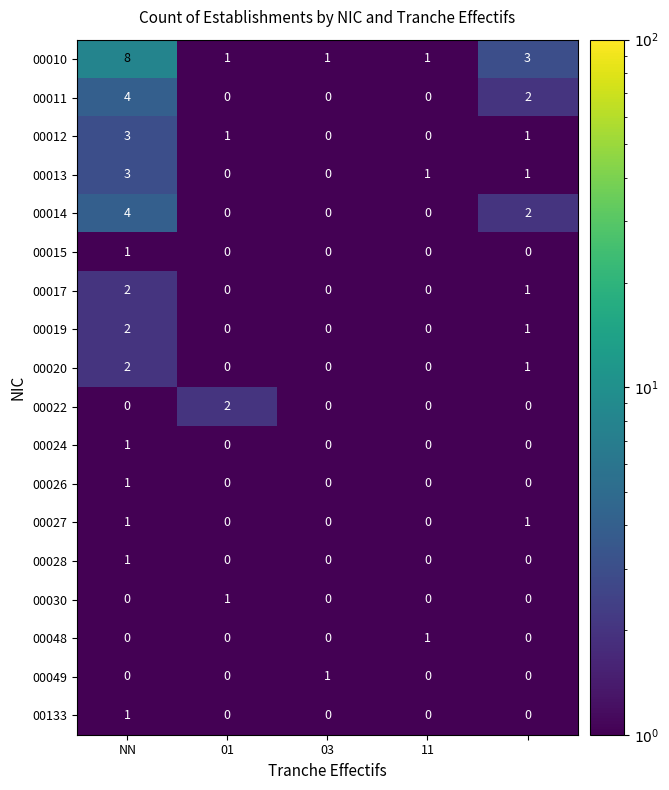

What is the maximum value for 00010?

8